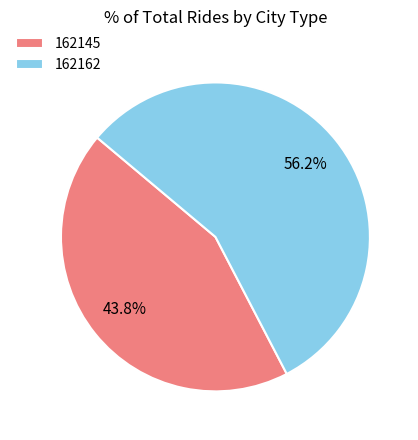

To the nearest percent, what portion does 162145 represent?

44%